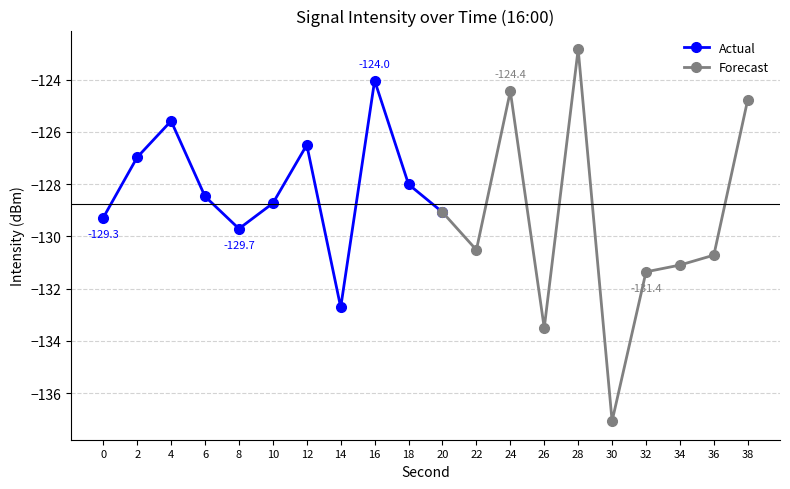

What is the value of the 12th point from the left?

-130.5